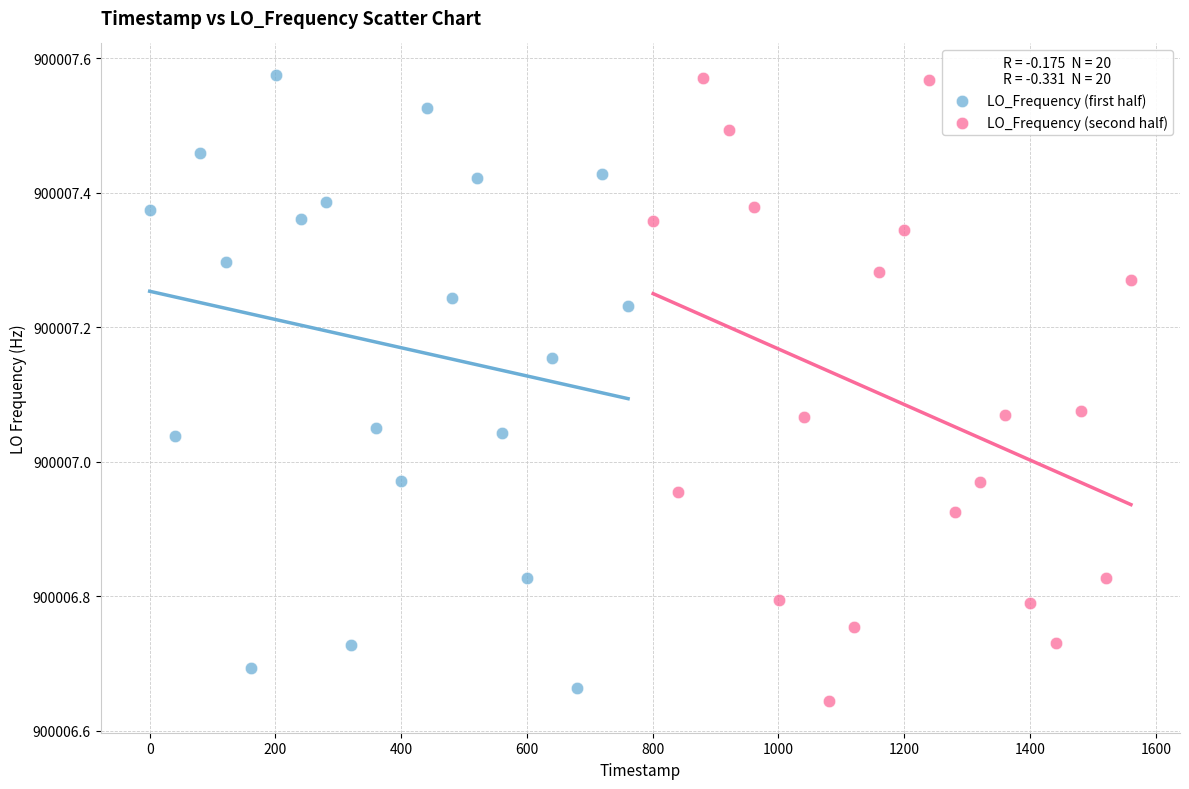

What are all the series names shown in the legend?

LO_Frequency (first half), LO_Frequency (second half)